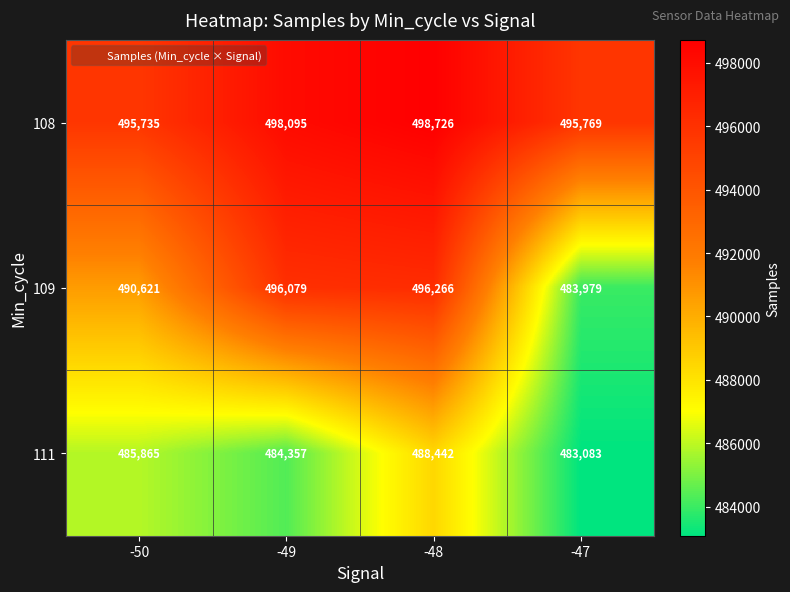

List the series in order of their overall mean, lowest first.

111, 109, 108